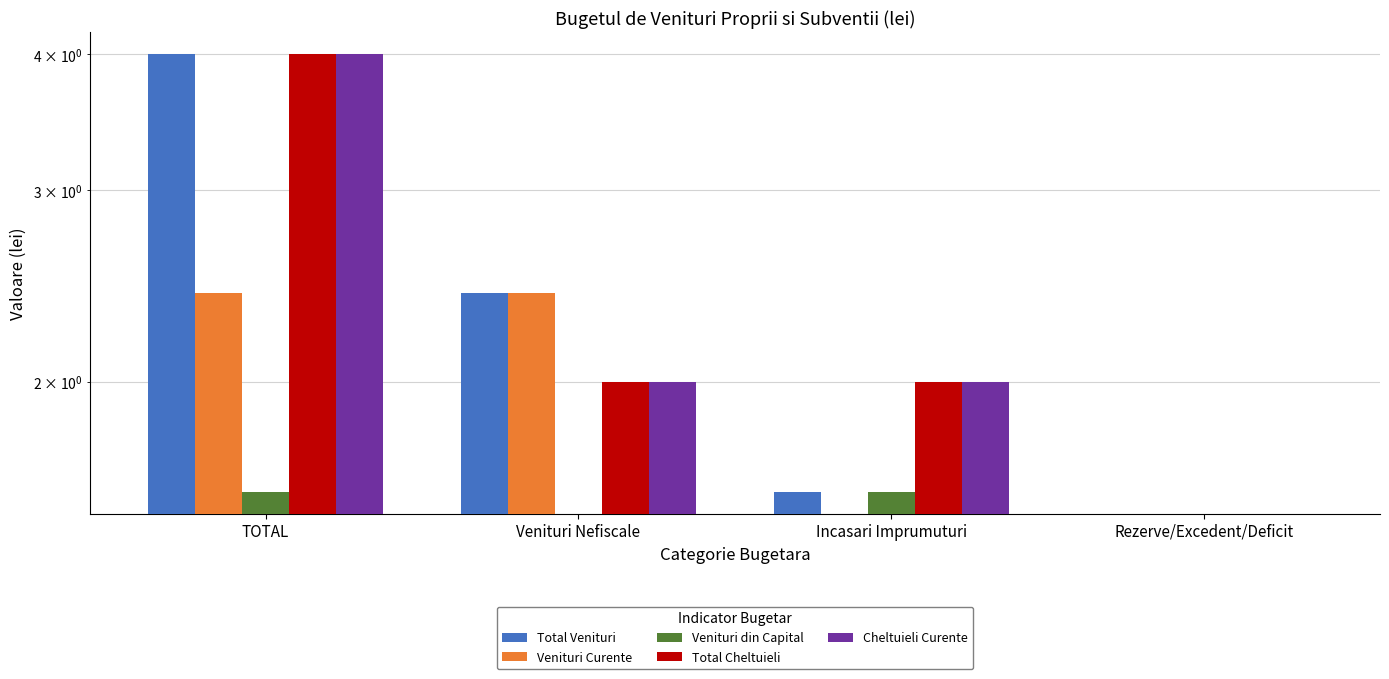

Which category has the lowest value across all series?

Rezerve/Excedent/Deficit